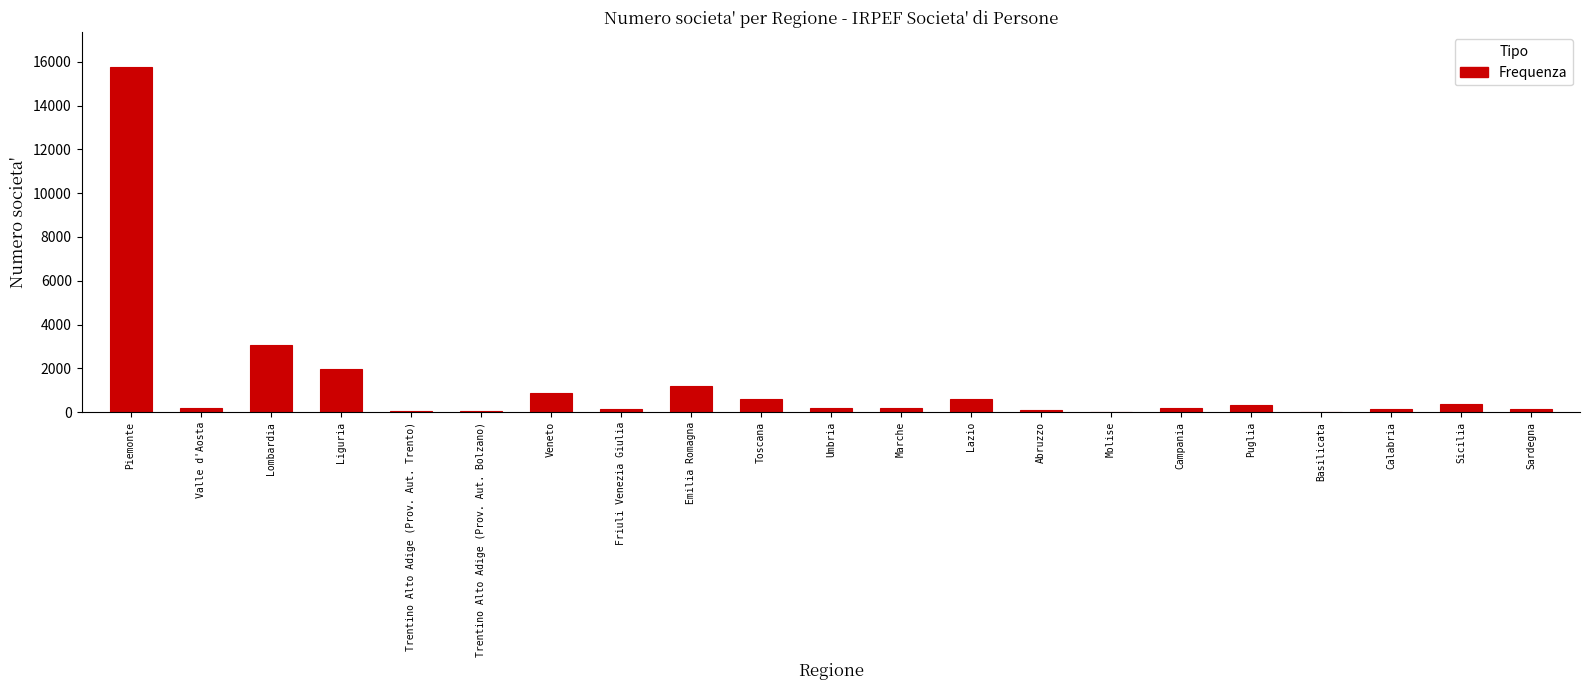

What is the sum of all values?

26219